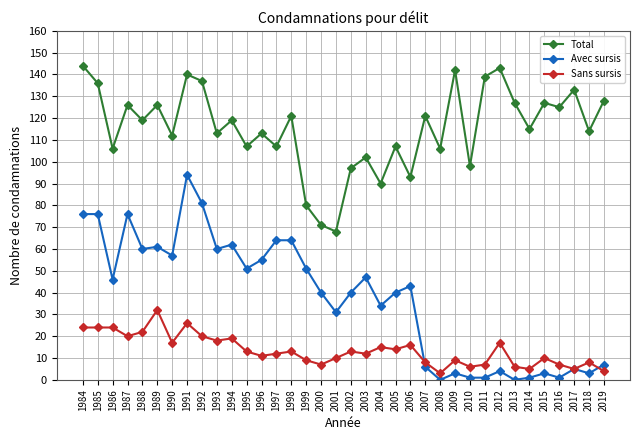

Reading right to left, list all the values displayed in this chart.

Total: 2019=128	2018=114	2017=133	2016=125	2015=127	2014=115	2013=127	2012=143	2011=139	2010=98	2009=142	2008=106	2007=121	2006=93	2005=107	2004=90	2003=102	2002=97	2001=68	2000=71	1999=80	1998=121	1997=107	1996=113	1995=107	1994=119	1993=113	1992=137	1991=140	1990=112	1989=126	1988=119	1987=126	1986=106	1985=136	1984=144
Avec sursis: 2019=7	2018=3	2017=5	2016=1	2015=3	2014=1	2013=0	2012=4	2011=1	2010=1	2009=3	2008=0	2007=6	2006=43	2005=40	2004=34	2003=47	2002=40	2001=31	2000=40	1999=51	1998=64	1997=64	1996=55	1995=51	1994=62	1993=60	1992=81	1991=94	1990=57	1989=61	1988=60	1987=76	1986=46	1985=76	1984=76
Sans sursis: 2019=4	2018=8	2017=5	2016=7	2015=10	2014=5	2013=6	2012=17	2011=7	2010=6	2009=9	2008=3	2007=8	2006=16	2005=14	2004=15	2003=12	2002=13	2001=10	2000=7	1999=9	1998=13	1997=12	1996=11	1995=13	1994=19	1993=18	1992=20	1991=26	1990=17	1989=32	1988=22	1987=20	1986=24	1985=24	1984=24